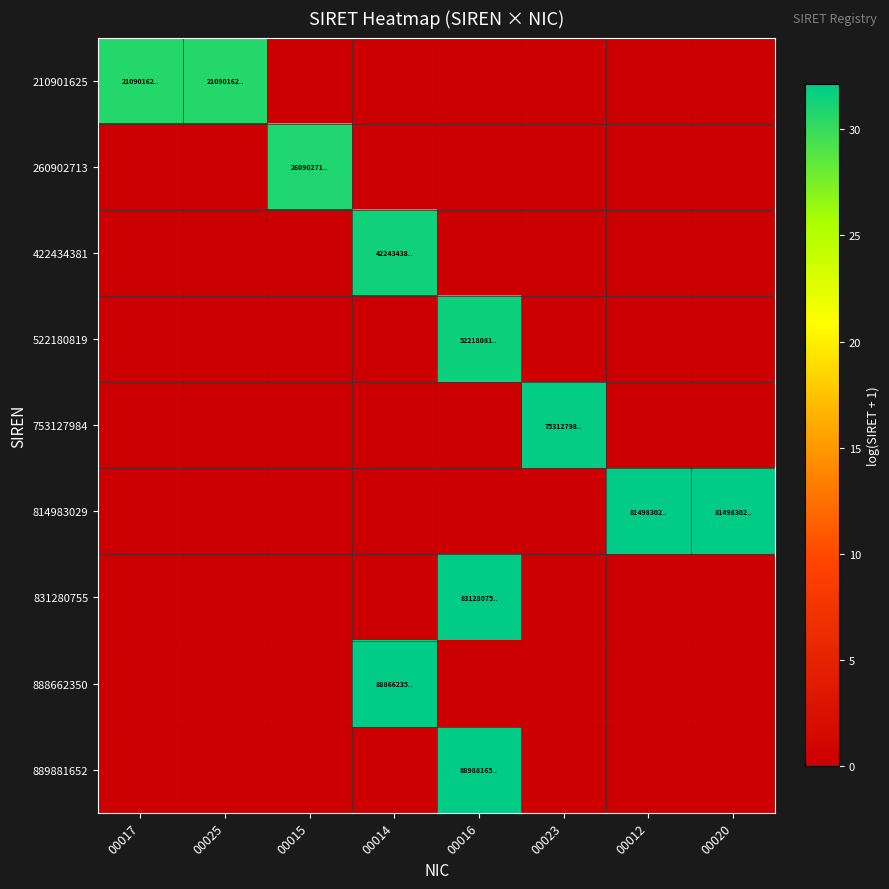

Which category has the highest value across all series?

00016